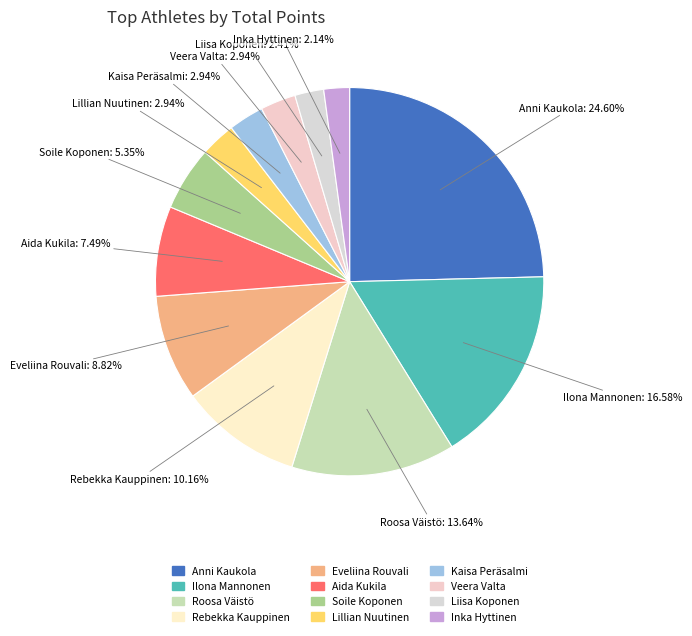

Is there a majority slice in this chart?

No